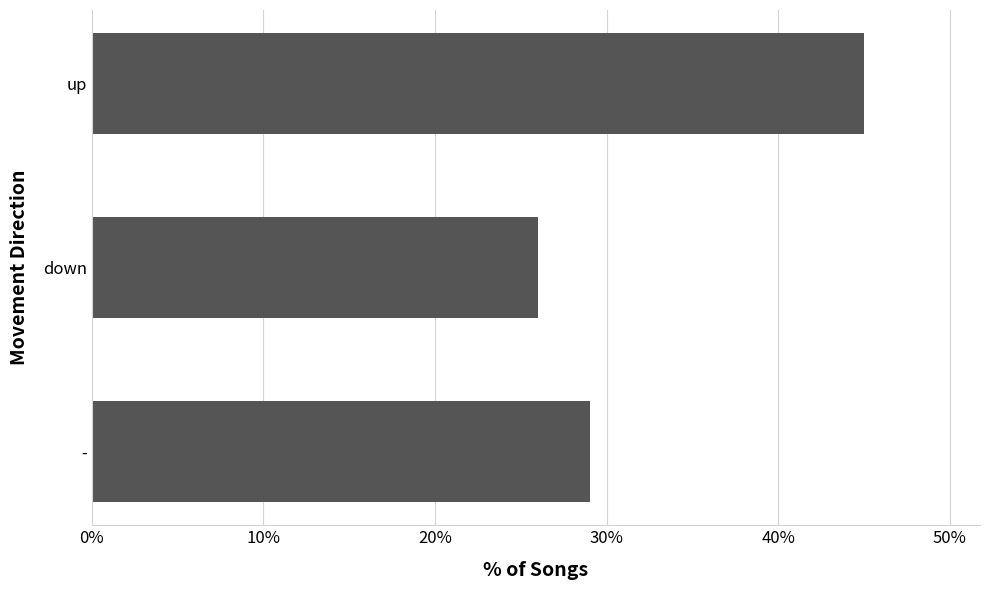

Count the number of values greater than 28.

2